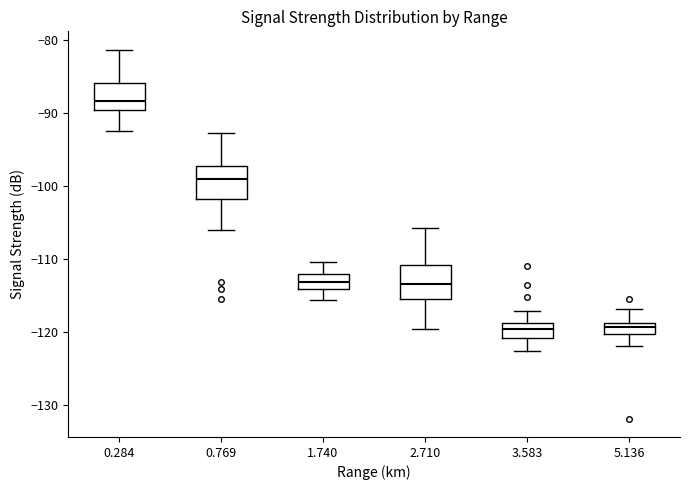

Where is the upper edge of the box at x = 0.284 on the y-axis? The values are not printed on the chart, so give them approximately, as read against the axis.

-86